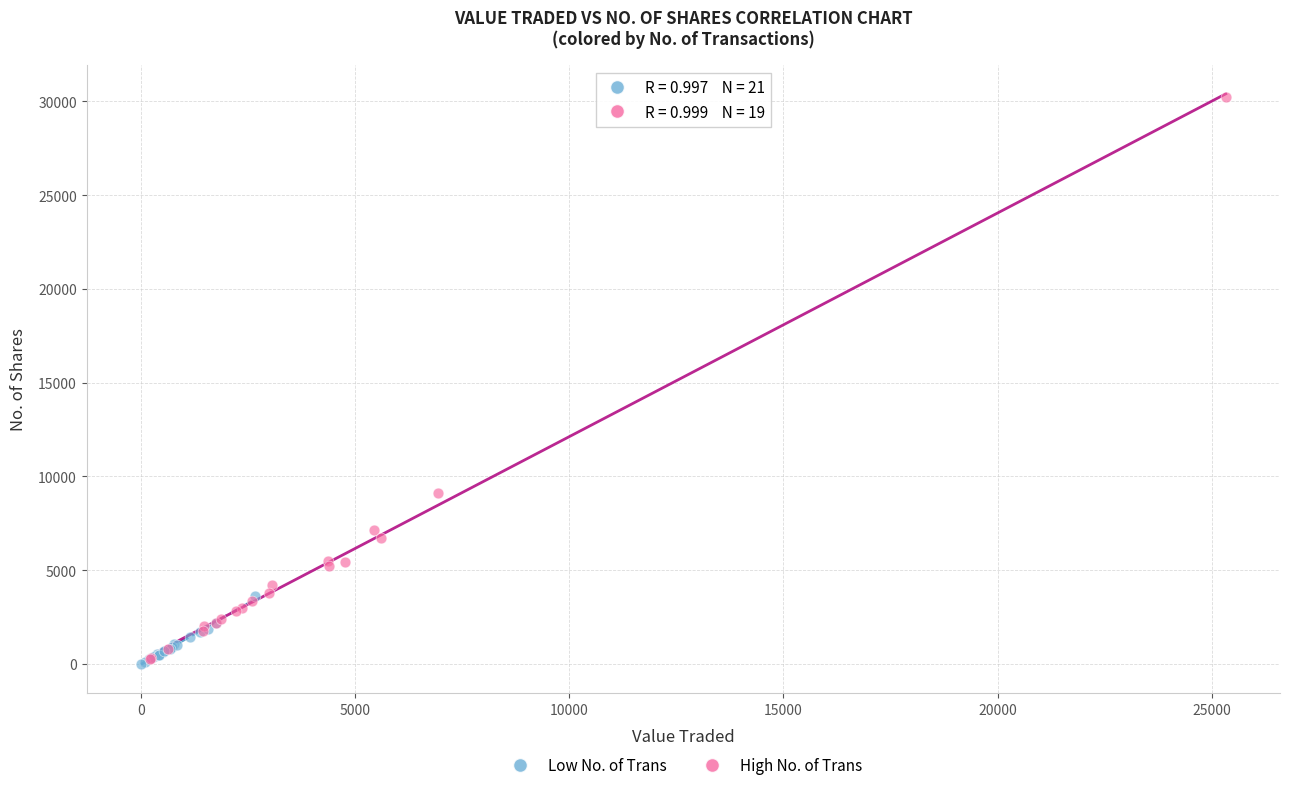

Which series has the largest Y range (max minus min)?

High No. of Trans